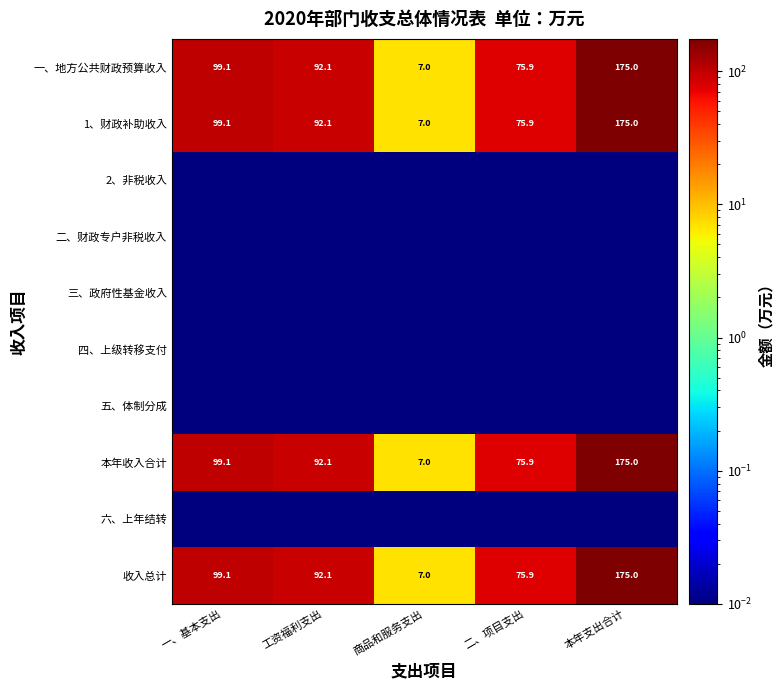

At which label is 收入总计 closest to 91?

工资福利支出